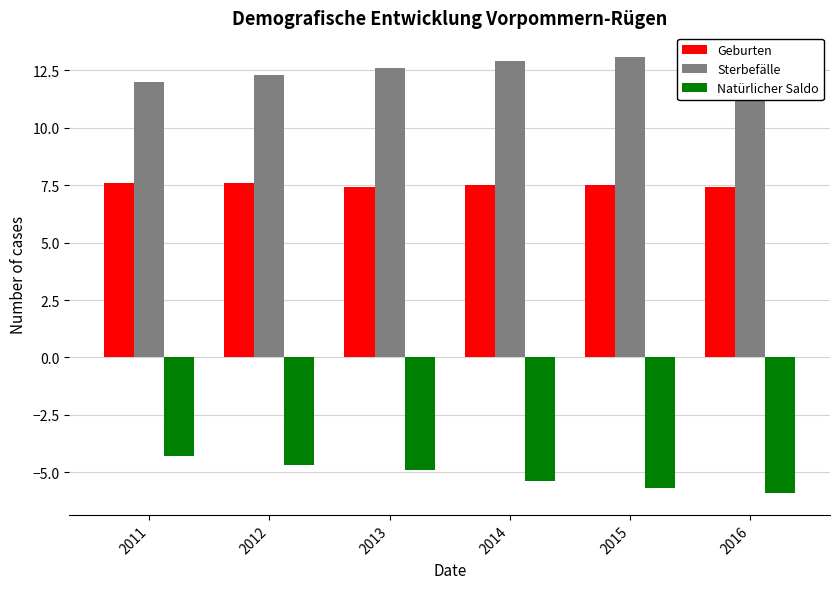

What is the value of the Sterbefälle bar at the 4th from the left?

12.9